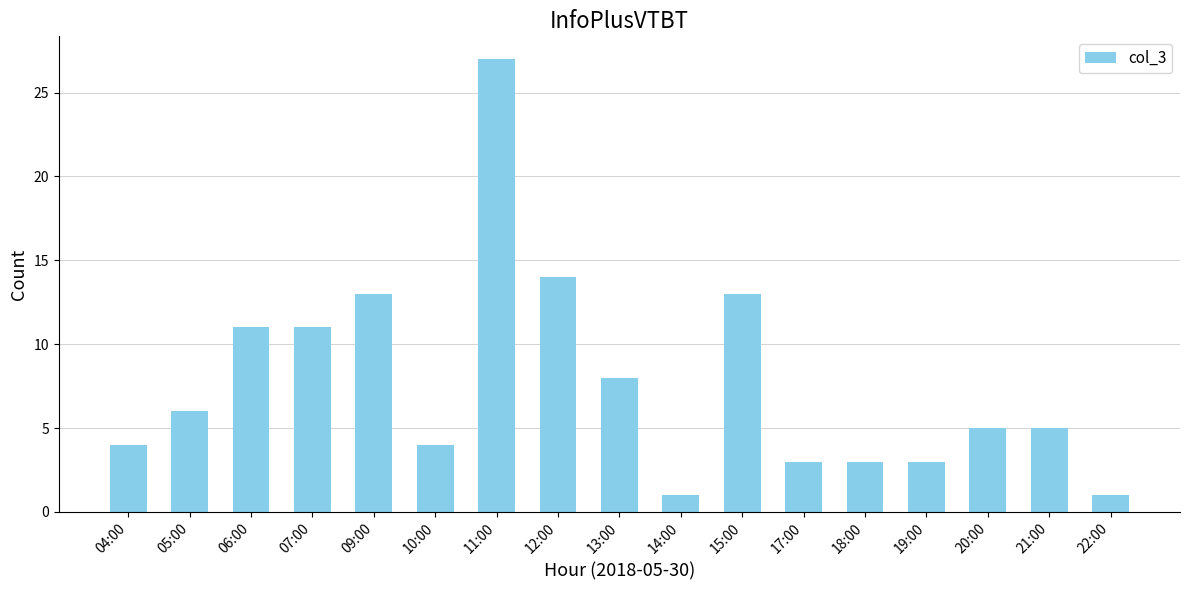

What is the value of the 1st bar from the left?

4